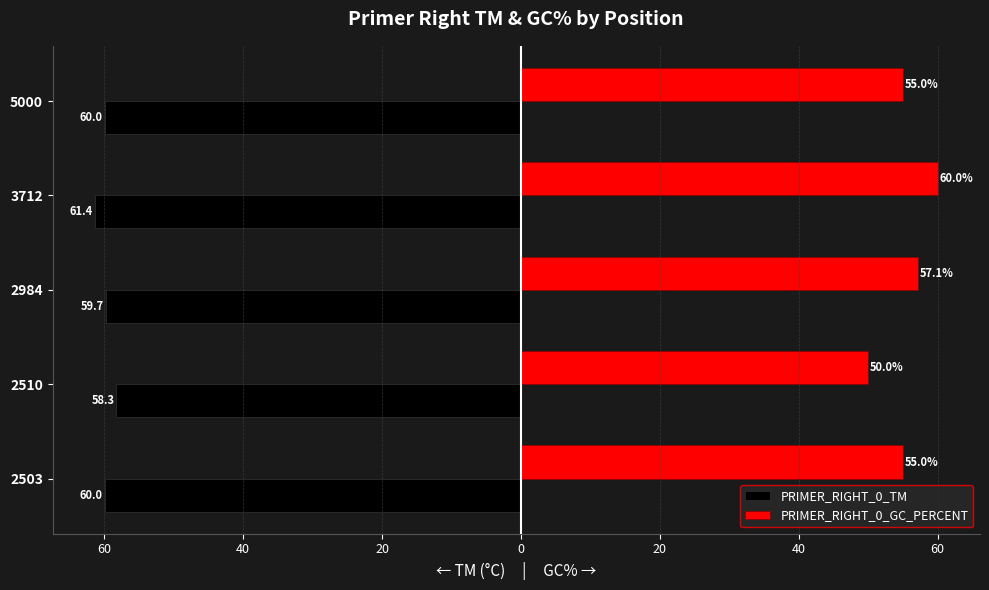

What are all the series names shown in the legend?

PRIMER_RIGHT_0_TM, PRIMER_RIGHT_0_GC_PERCENT